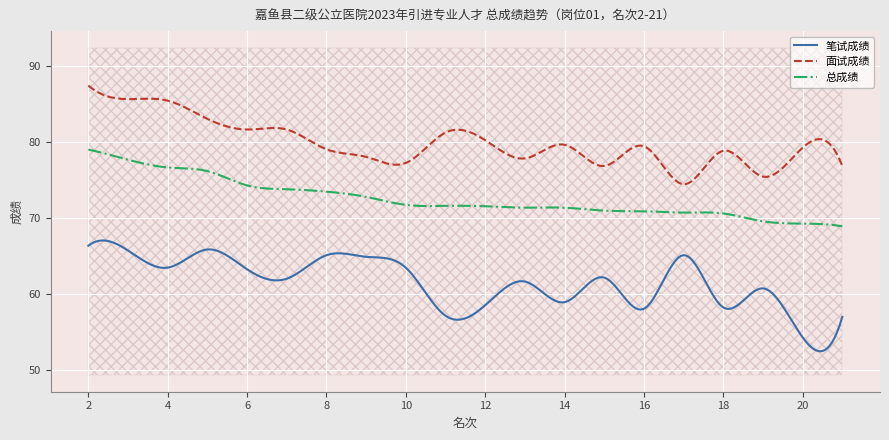

What is the approximate value of 面试成绩 at 17?

74.4